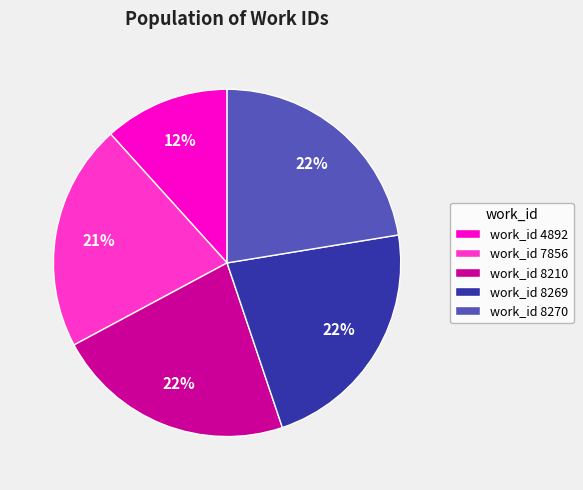

How many slices are in this pie chart?

5